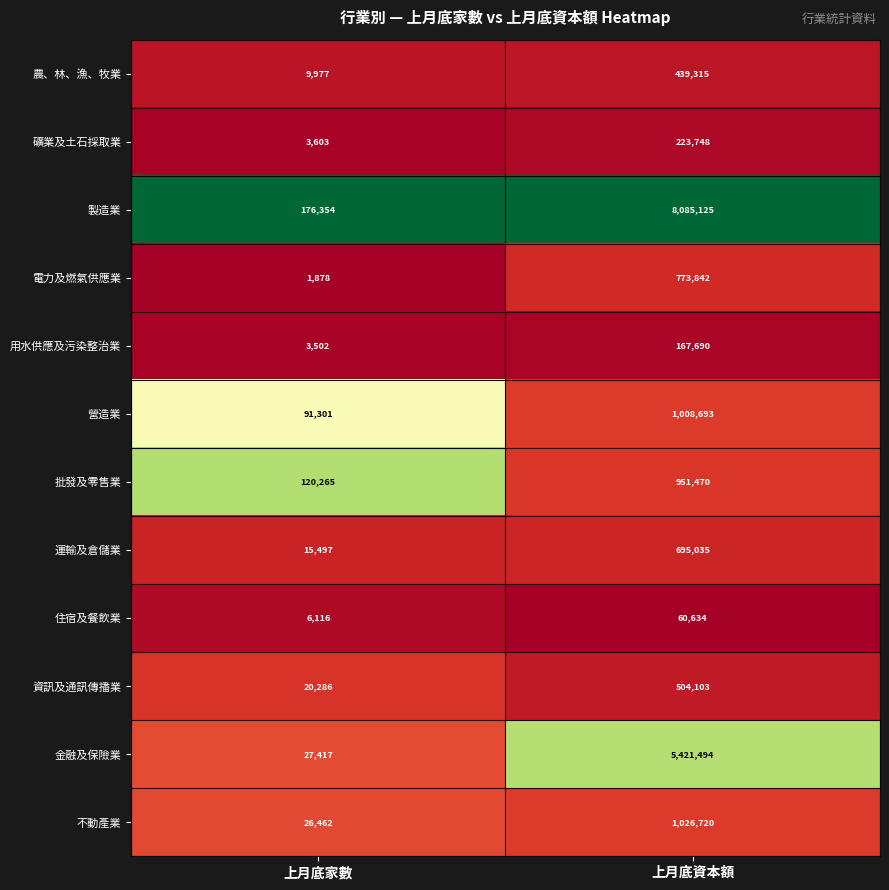

What is the spread (max minus min) of values at 上月底家數?

174476